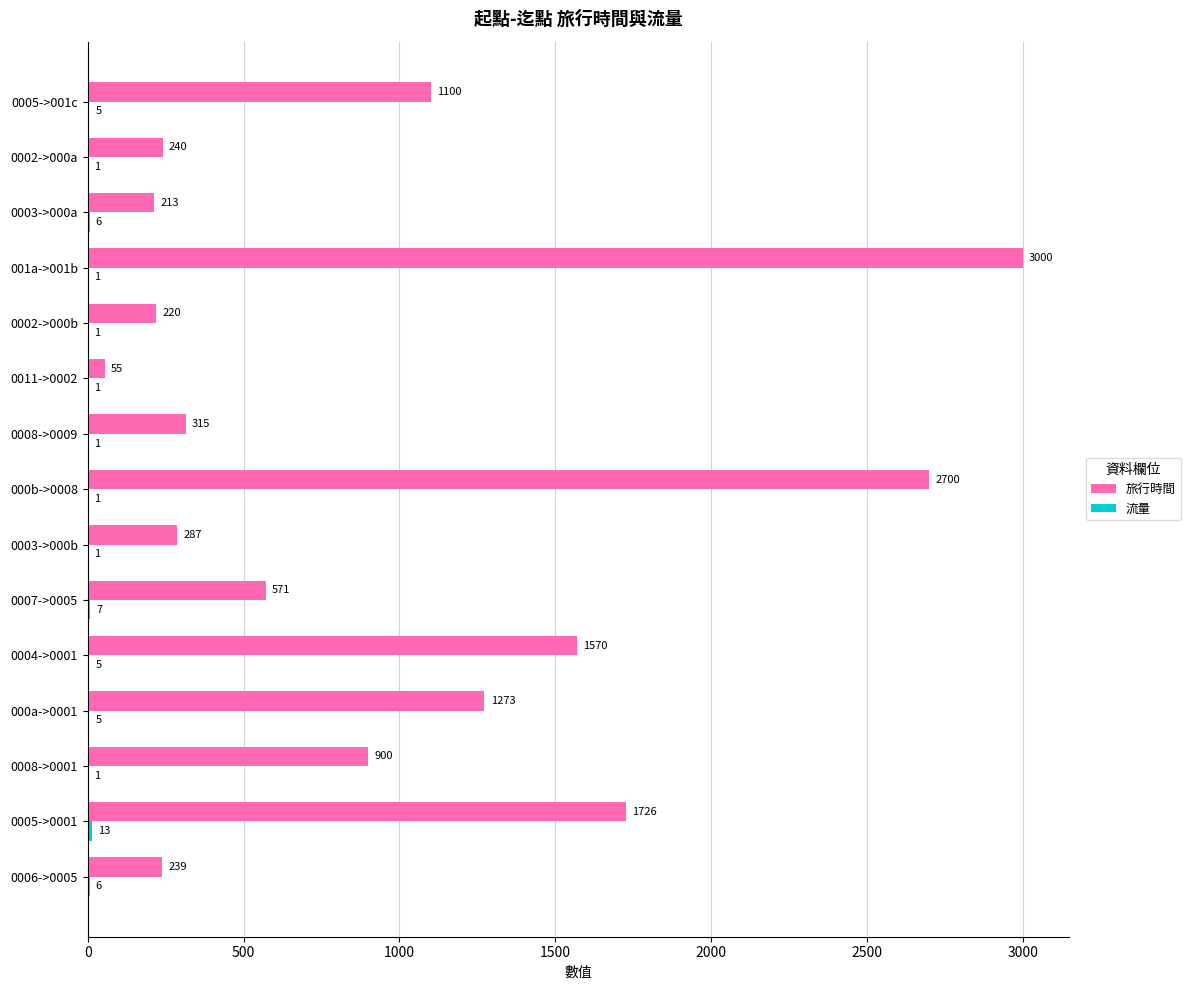

Between 000a->0001 and 0004->0001, which series saw the biggest shift?

旅行時間